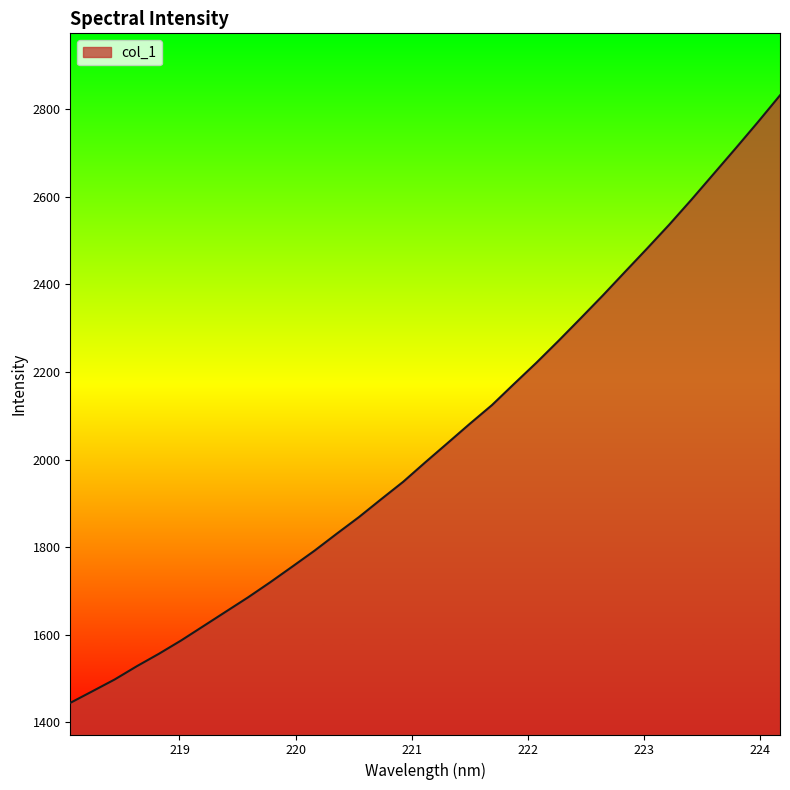

What is the smallest value displayed?

1444.5